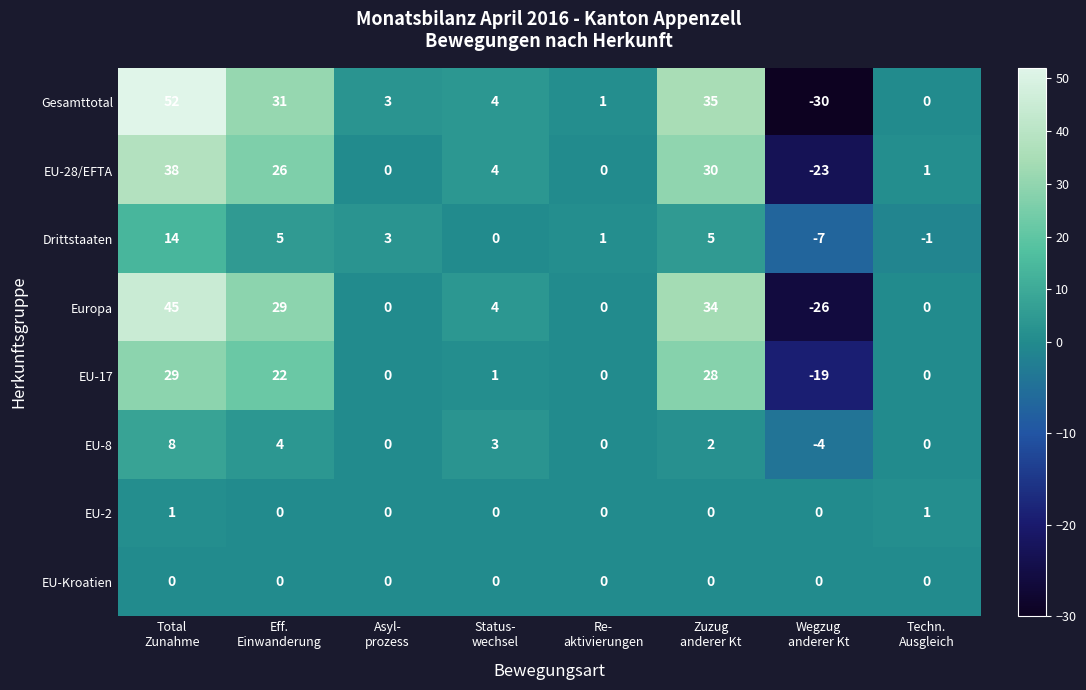

Which series has the widest spread of values?

Gesamttotal